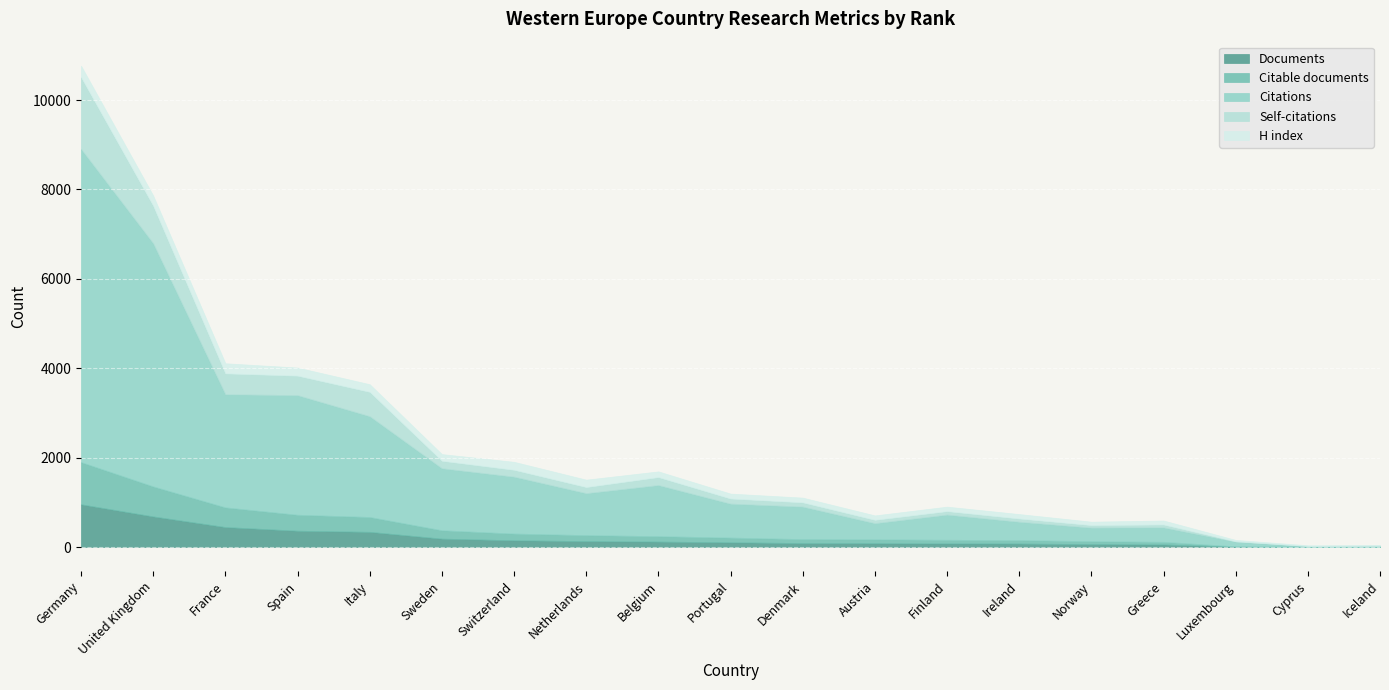

At which category is the sum across all series the highest?

Germany